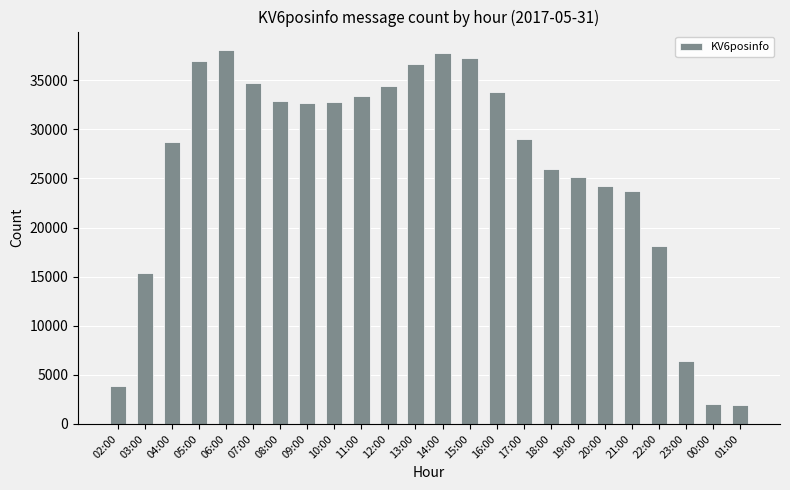

How many bars are there in total?

24